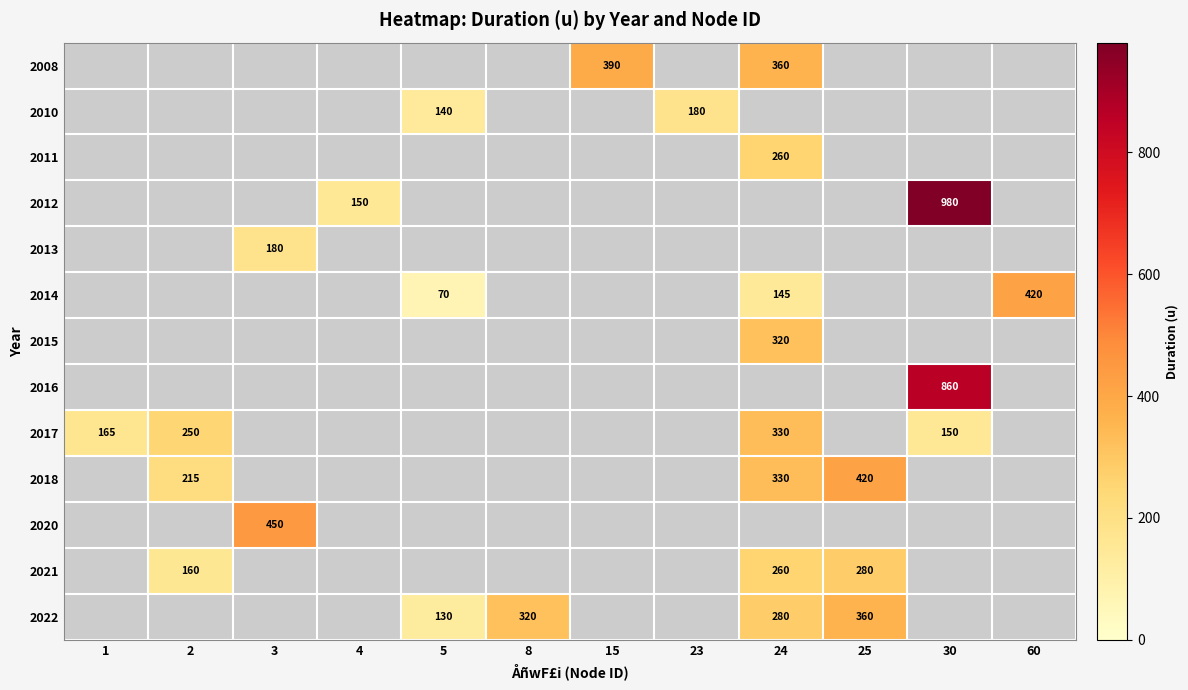

Is it true that 2012 equals 55 at 4?

False